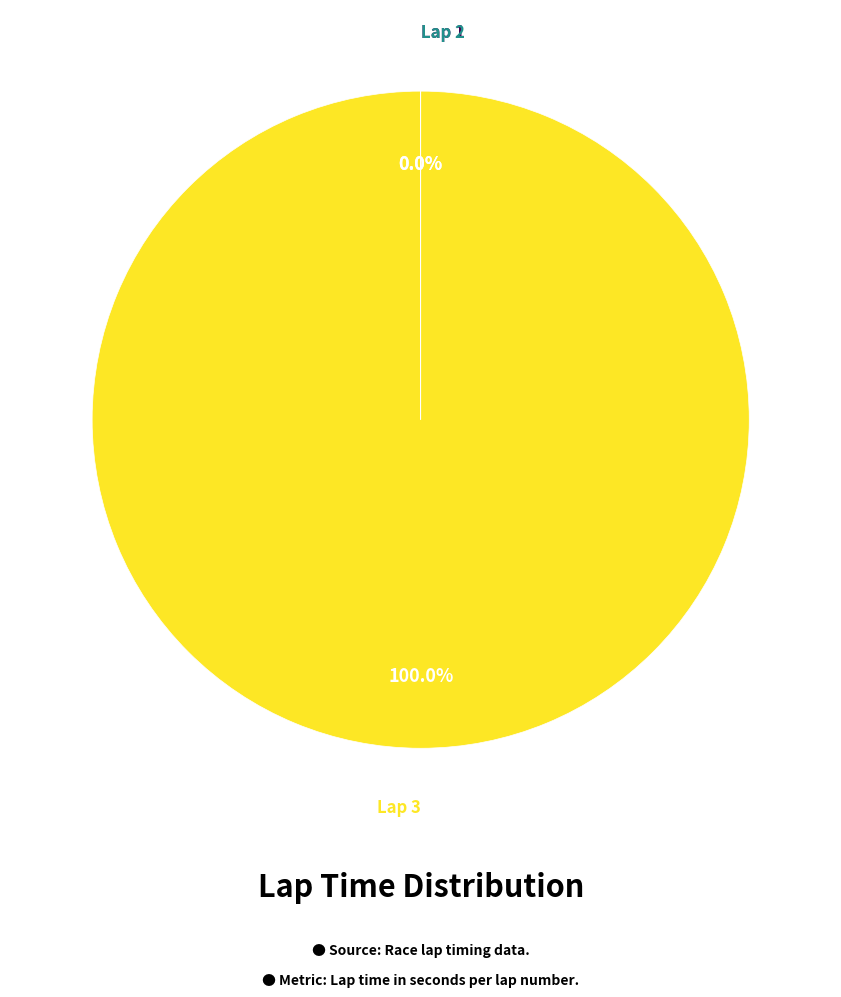

What is the majority slice?

Lap 3